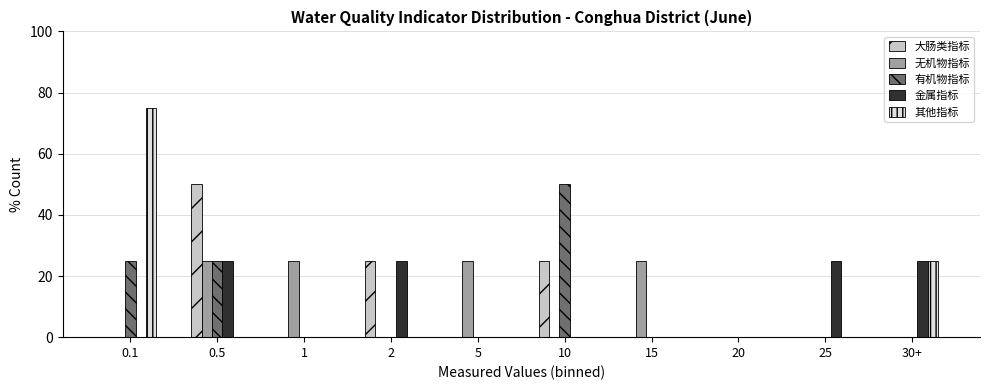

What is the sum of all 无机物指标 values?

100